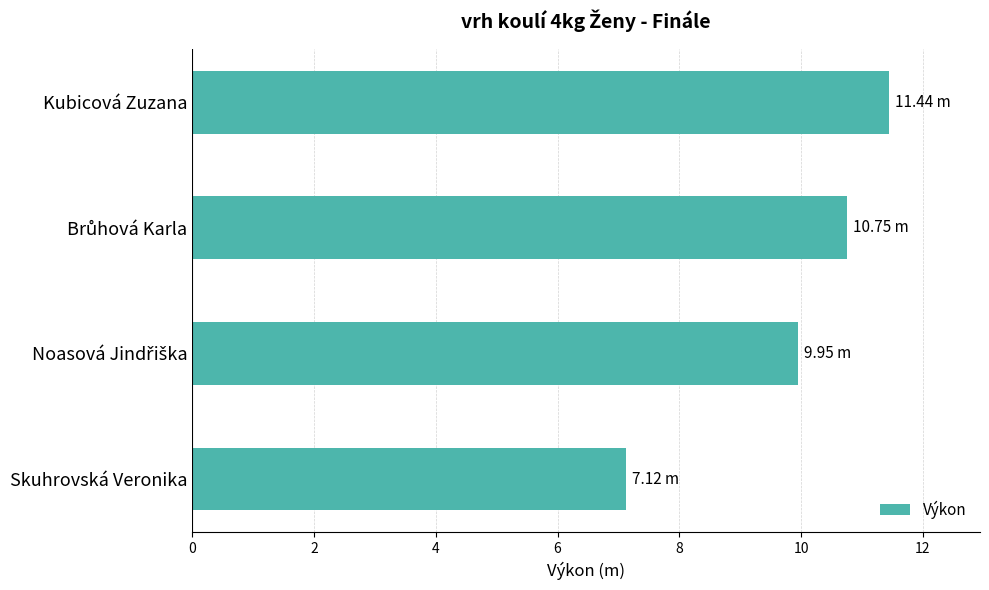

What is the difference between the second highest and minimum values?

3.6